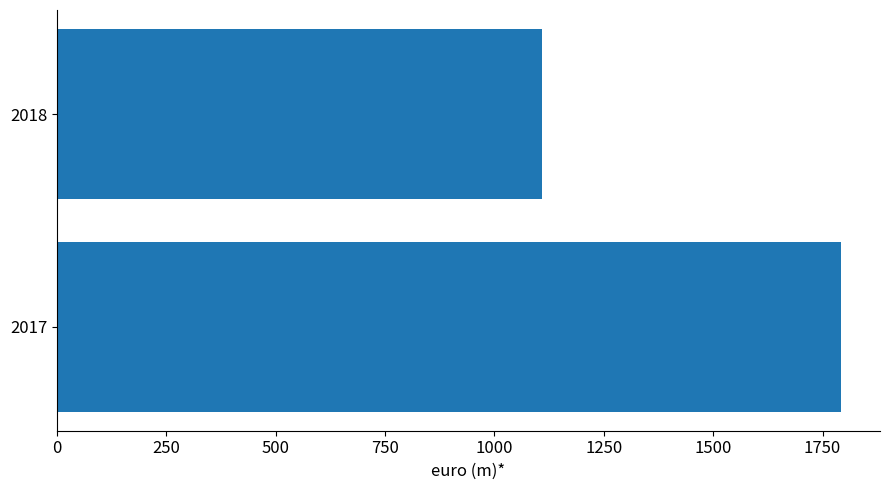

The value at 2018 is 1844.7. True or false?

False